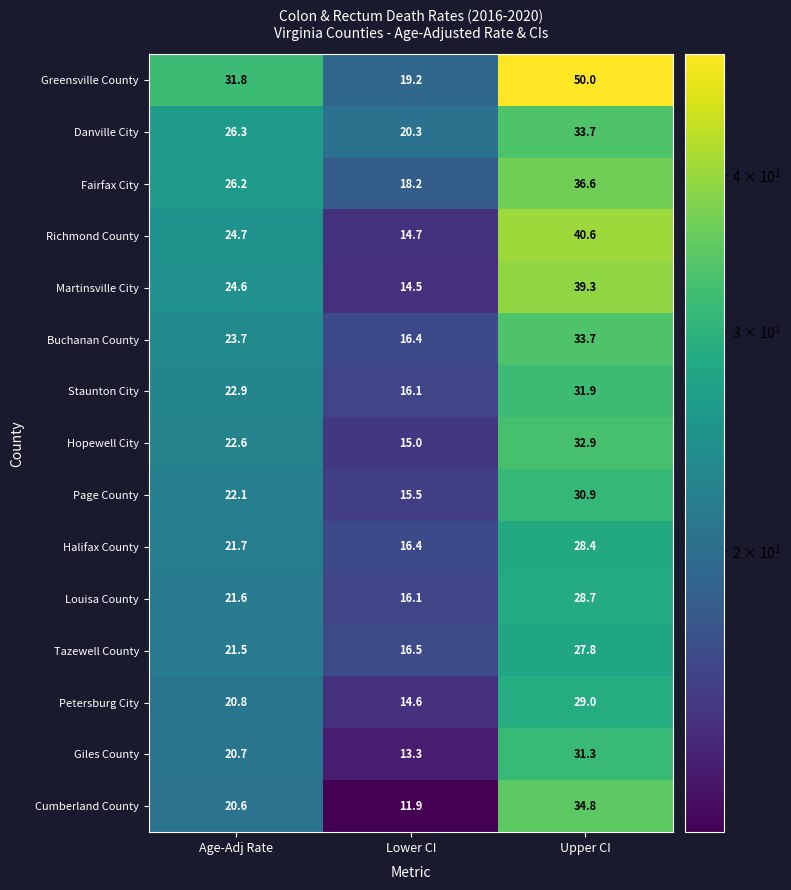

What is the total value across all series at Age-Adj Rate?

351.8